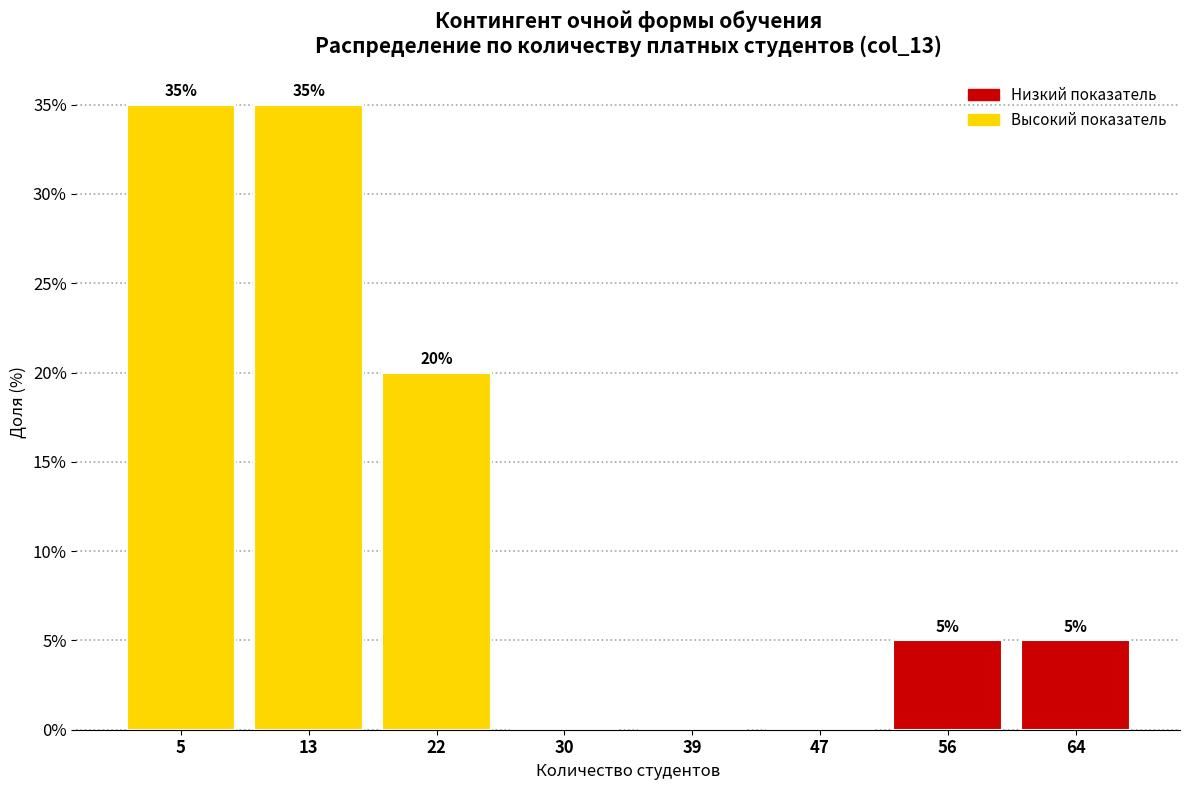

Reading left to right, list all the values displayed in this chart.

5=35	13=35	22=20	30=0	39=0	47=0	56=5	64=5